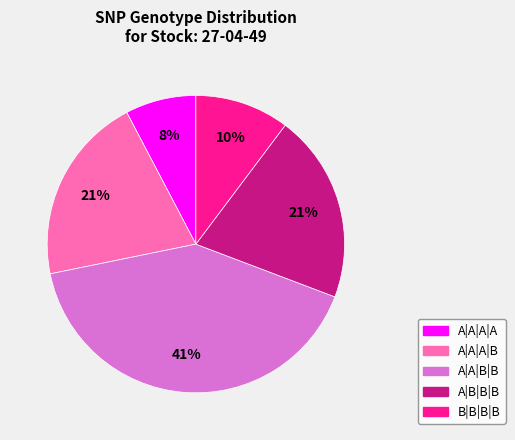

Which slice is the largest?

A|A|B|B